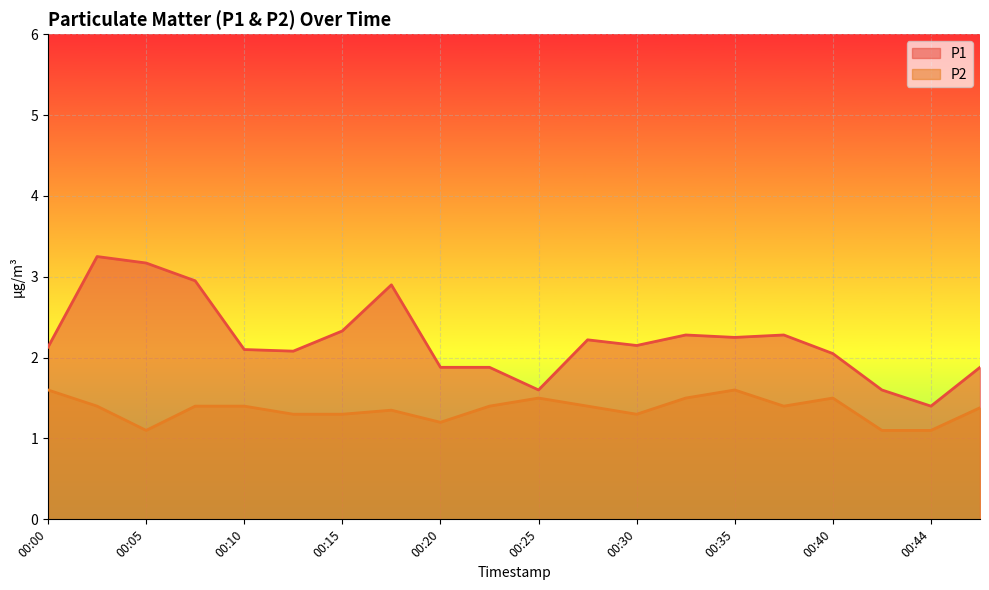

Rank the categories by P1 value from highest to lowest.

00:03, 00:05, 00:08, 00:17, 00:15, 00:32, 00:37, 00:35, 00:27, 00:30, 00:00, 00:10, 00:13, 00:40, 00:20, 00:22, 00:47, 00:25, 00:42, 00:44